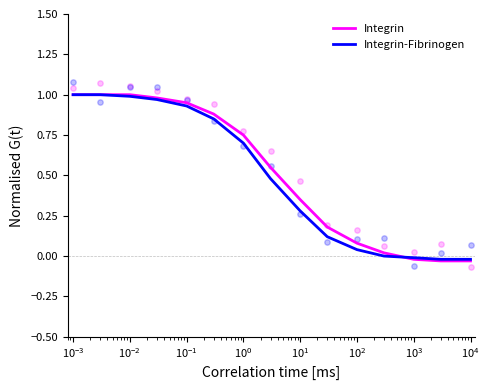

Which series has the widest spread of Y values?

Integrin